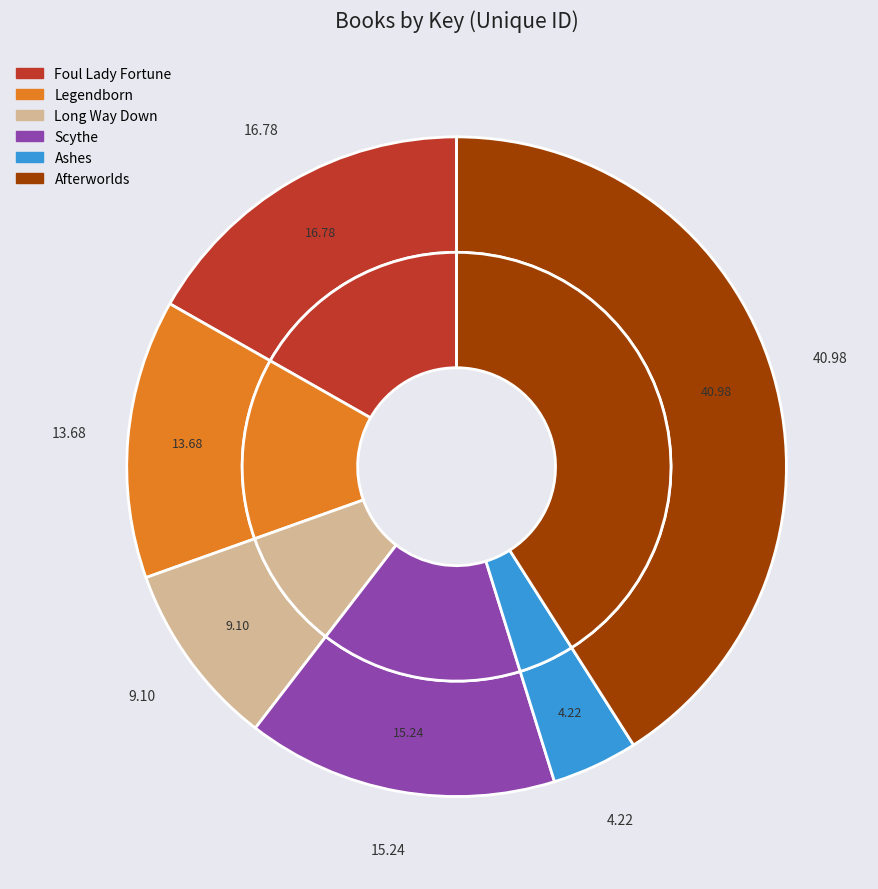

To the nearest percent, what is the average slice percentage?

17%